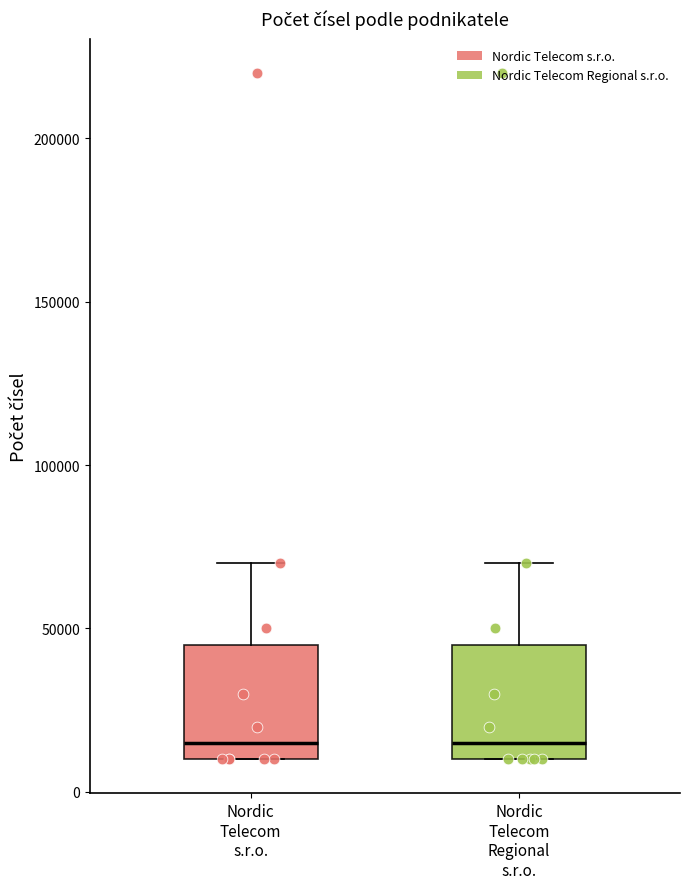

Reading left to right, transcribe this box plot: for each box, give where its median line is, the range the box spans, and where its two whiskers end, as read against the y-axis. The values are not printed on the chart, so give them approximately, as read against the axis.

Nordic Telecom s.r.o.: median 15000, box 10000 to 45000, whiskers 10000 to 70000
Nordic Telecom Regional s.r.o.: median 15000, box 10000 to 45000, whiskers 10000 to 70000